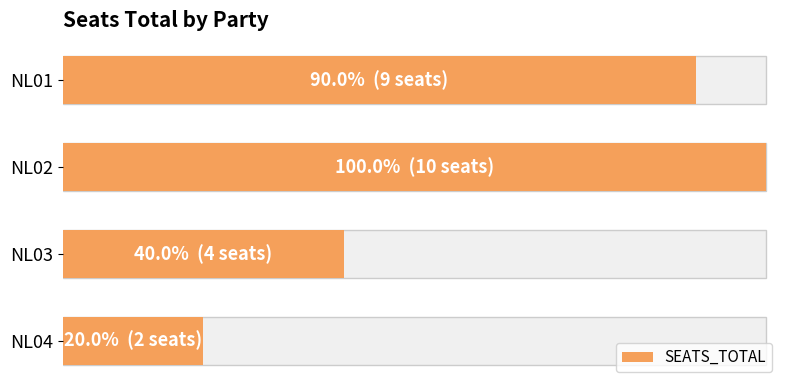

At which category does the chart reach its peak across all series?

NL02